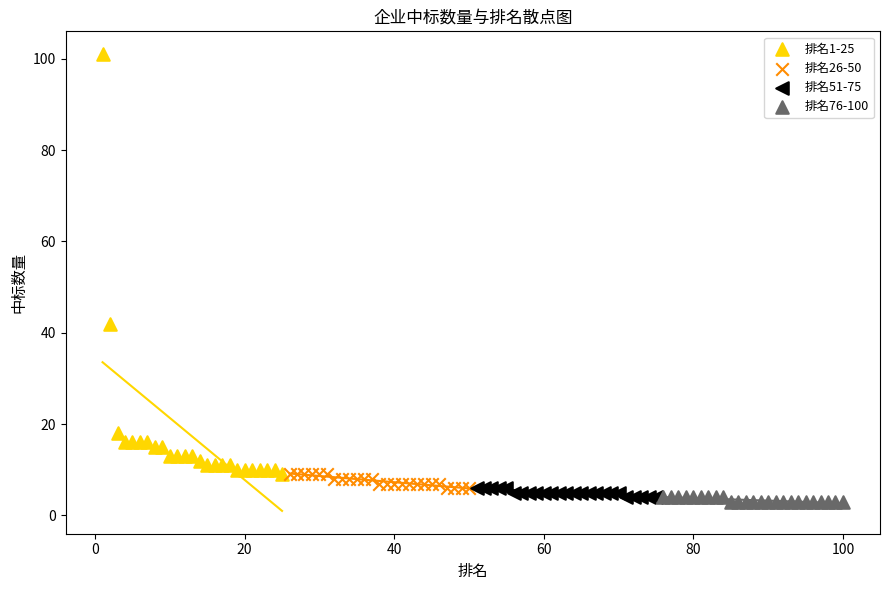

Which series contains the highest Y value?

排名1-25